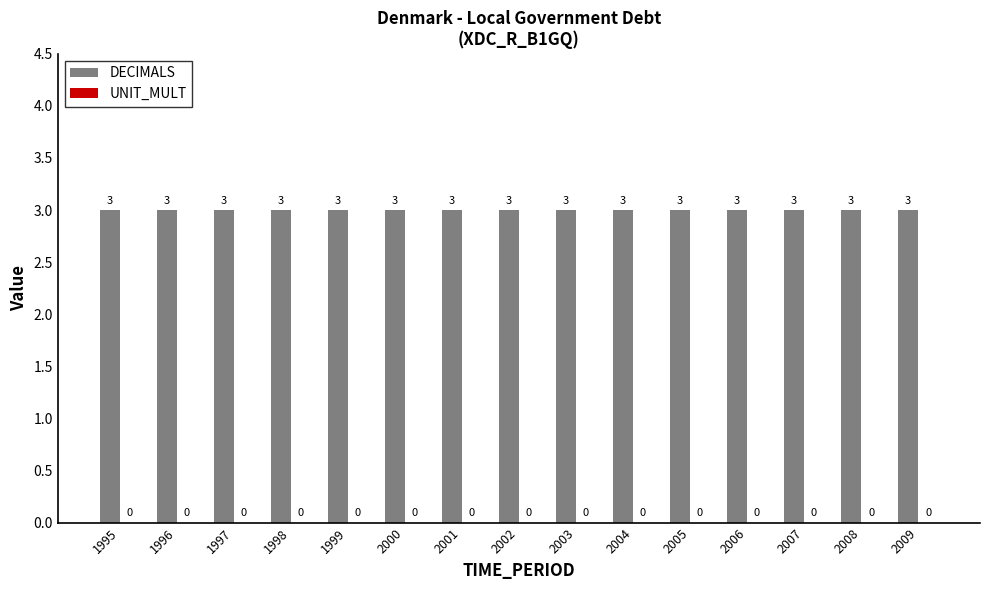

Between 1998 and 2002, which series saw the biggest shift?

DECIMALS